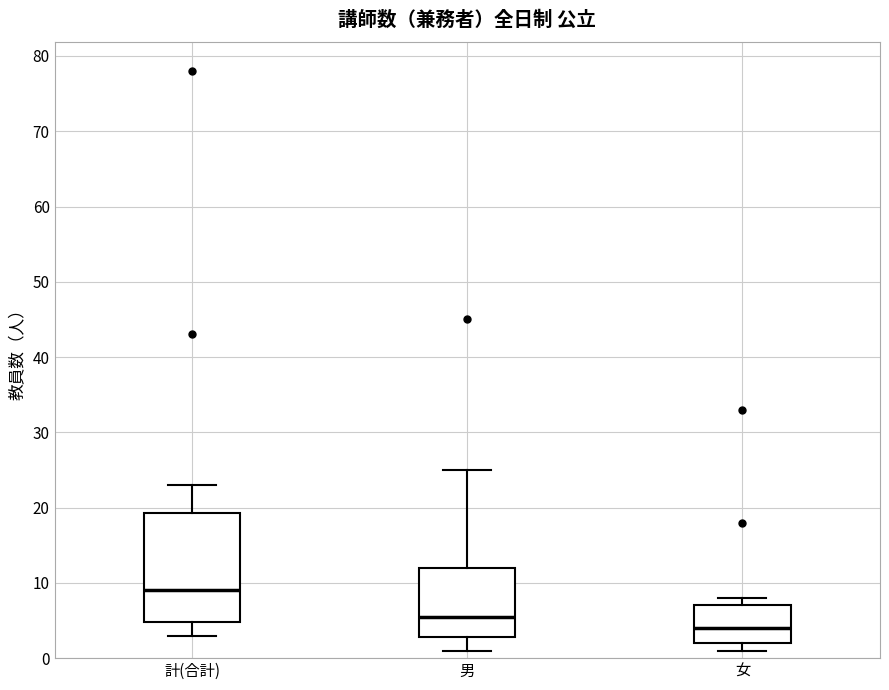

Reading left to right, transcribe this box plot: for each box, give where its median line is, the range the box spans, and where its two whiskers end, as read against the y-axis. The values are not printed on the chart, so give them approximately, as read against the axis.

計(合計): median 9, box 5 to 19, whiskers 3 to 23
男: median 6, box 3 to 12, whiskers 1 to 25
女: median 4, box 2 to 7, whiskers 1 to 8